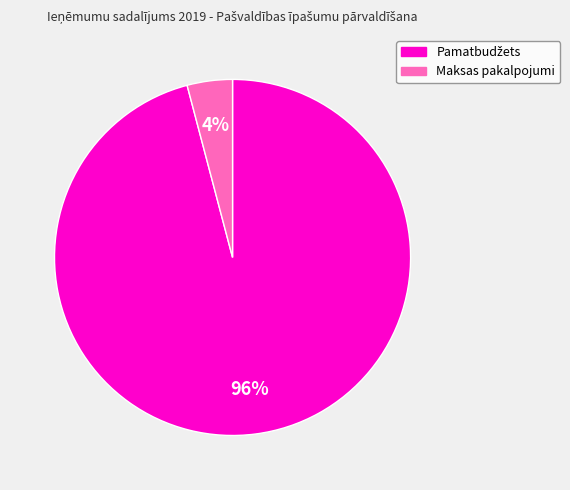

The Maksas pakalpojumi slice represents 4% of the pie. True or false?

True